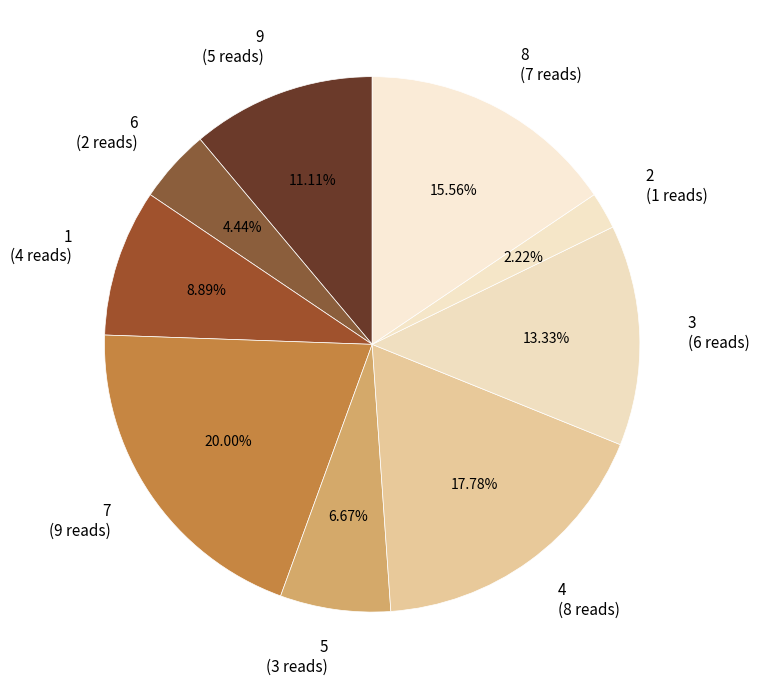

Approximately how many times larger is the value at 7 (9 reads) compared to 4 (8 reads)?

1.1